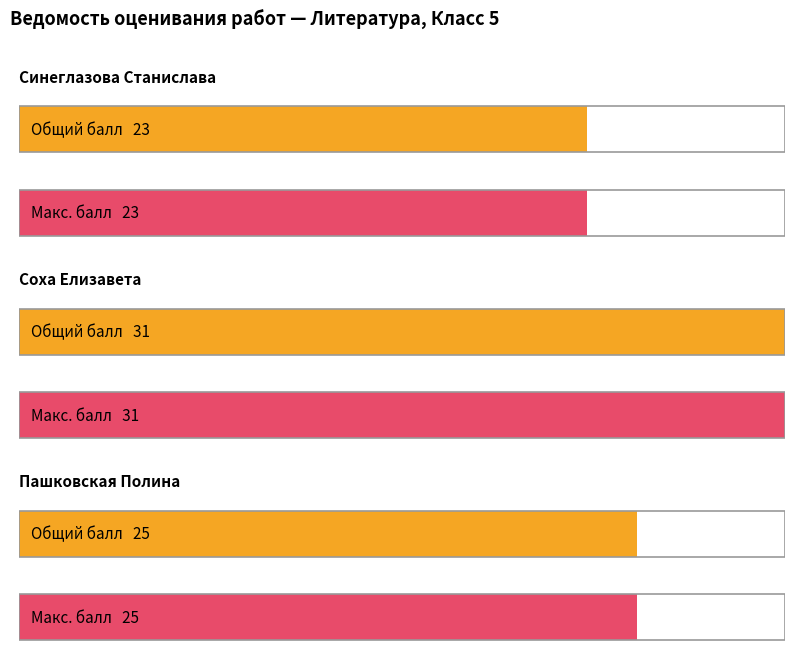

Which series changed the most between Соха Елизавета and Пашковская Полина?

Общий балл